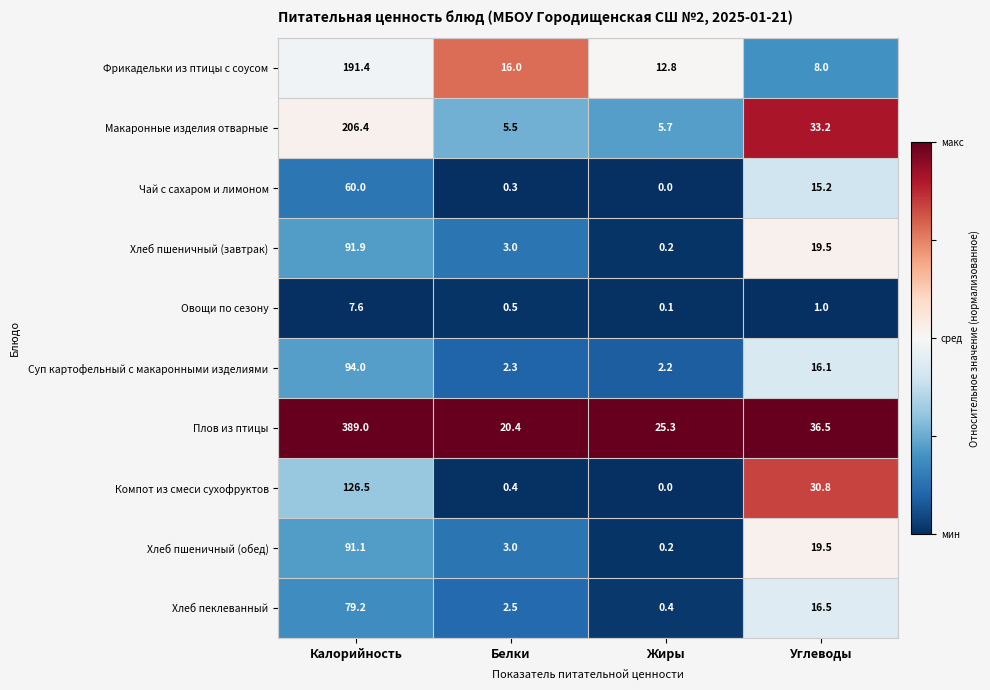

How many values in the Плов из птицы series exceed 36?

2